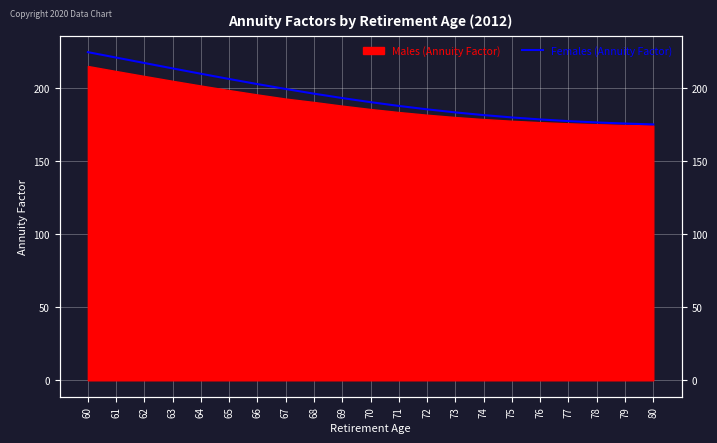

How many lines are shown in the chart?

1